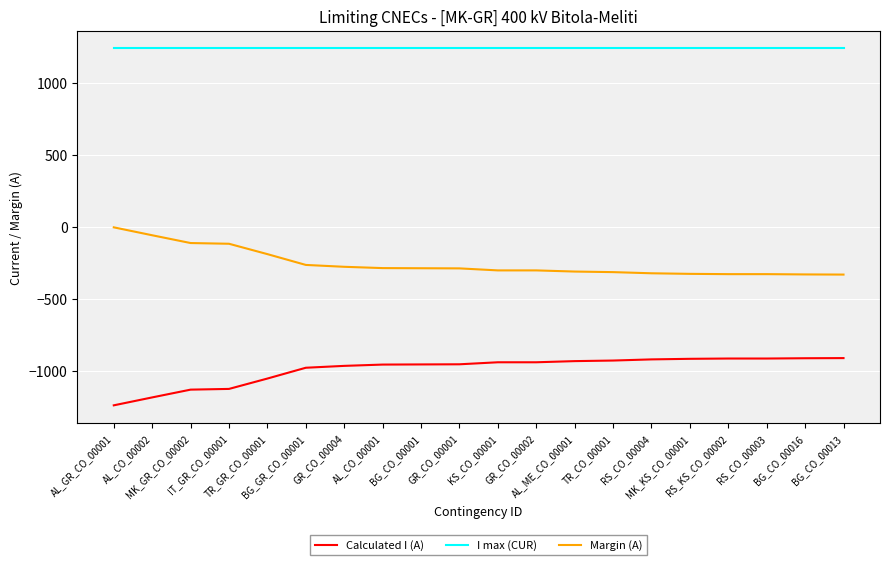

What is the greatest value displayed?

1240